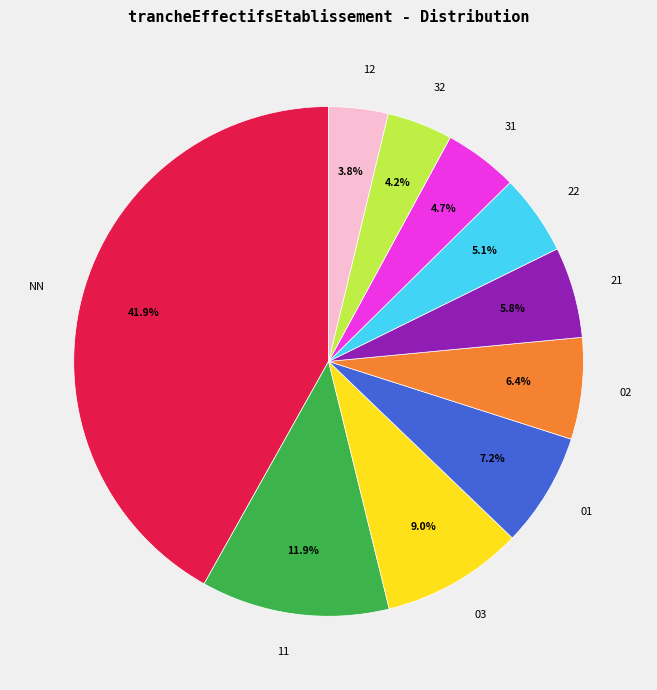

To the nearest percent, what is the difference between the largest and smallest slice percentages?

38%